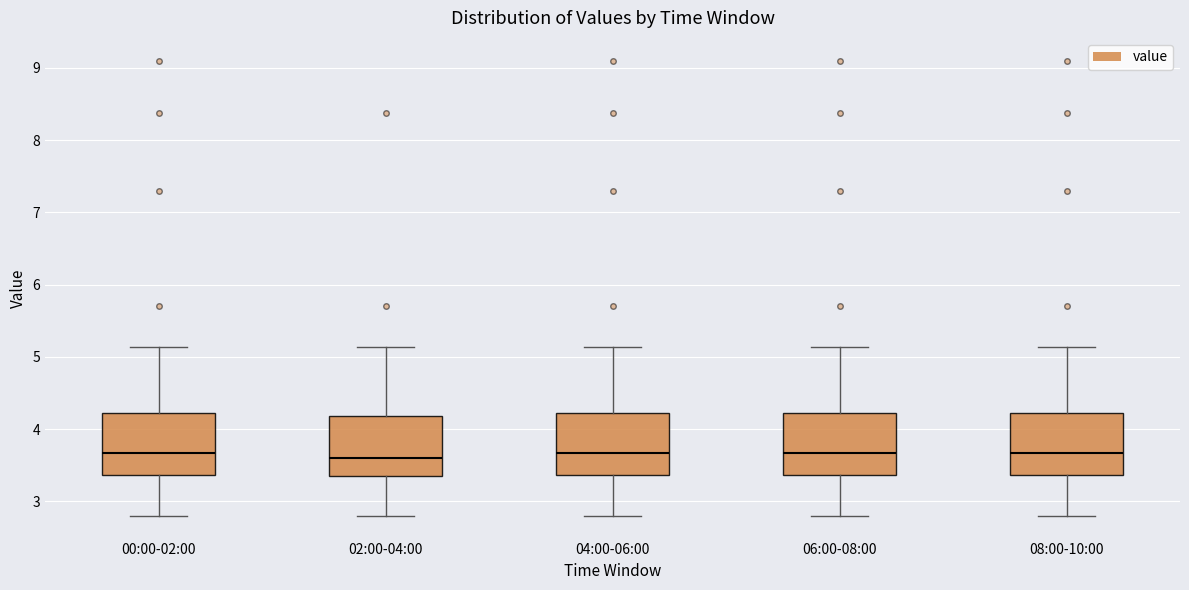

Reading left to right, transcribe this box plot: for each box, give where its median line is, the range the box spans, and where its two whiskers end, as read against the y-axis. The values are not printed on the chart, so give them approximately, as read against the axis.

00:00-02:00: median 3.7, box 3.4 to 4.2, whiskers 2.8 to 5.1
02:00-04:00: median 3.6, box 3.4 to 4.2, whiskers 2.8 to 5.1
04:00-06:00: median 3.7, box 3.4 to 4.2, whiskers 2.8 to 5.1
06:00-08:00: median 3.7, box 3.4 to 4.2, whiskers 2.8 to 5.1
08:00-10:00: median 3.7, box 3.4 to 4.2, whiskers 2.8 to 5.1